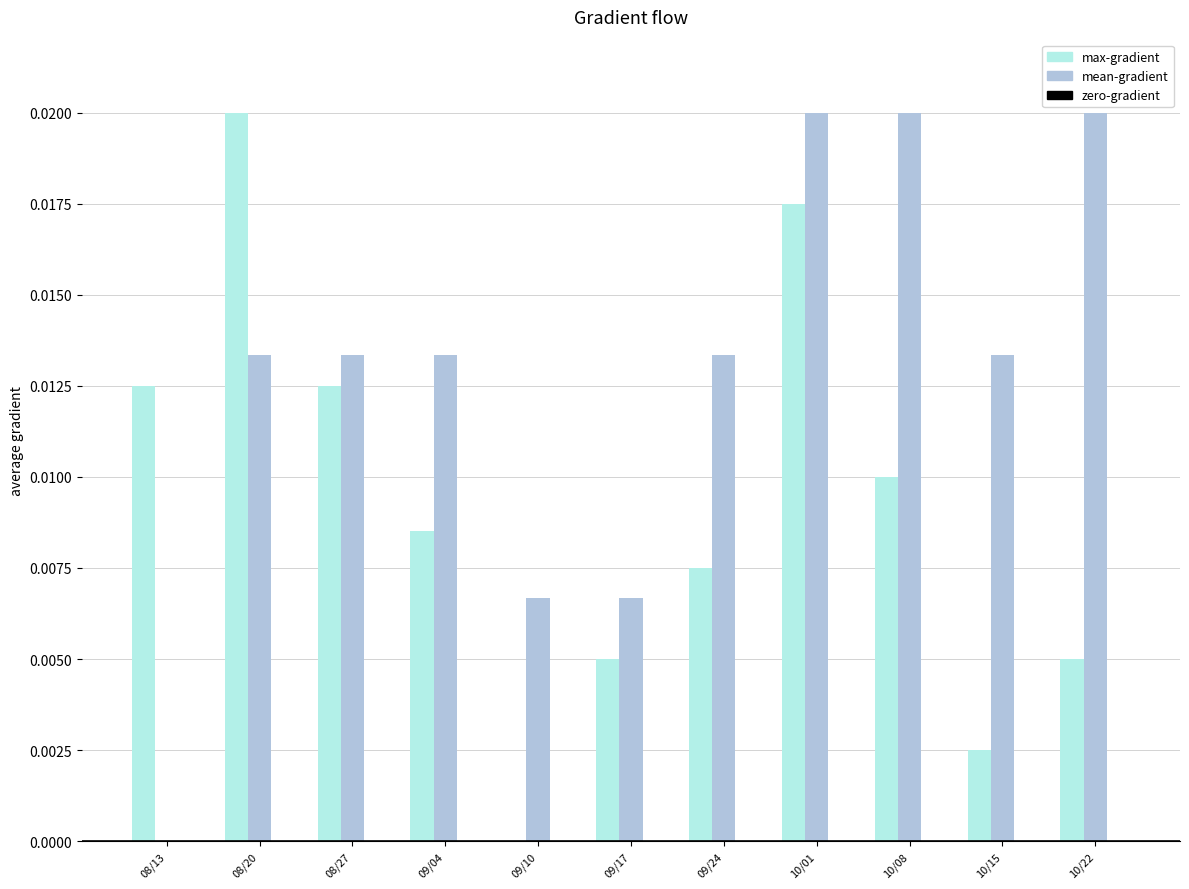

Between 09/24 and 10/22, which series saw the biggest shift?

mean-gradient